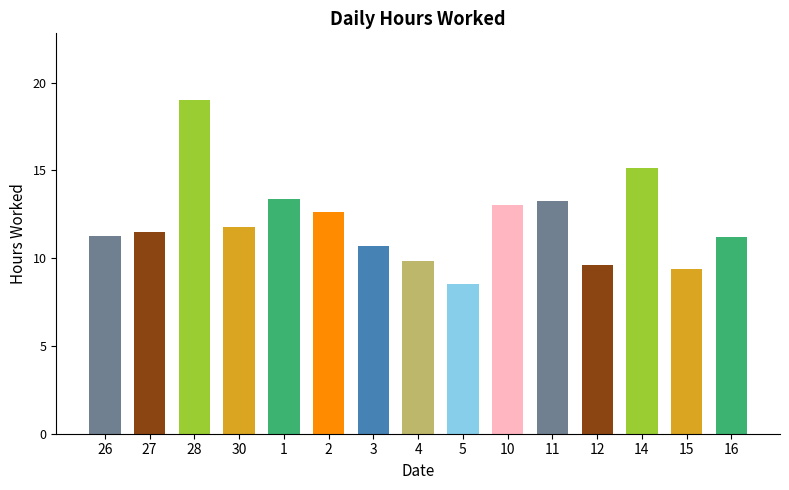

What is the label of the 15th bar from the right?

26